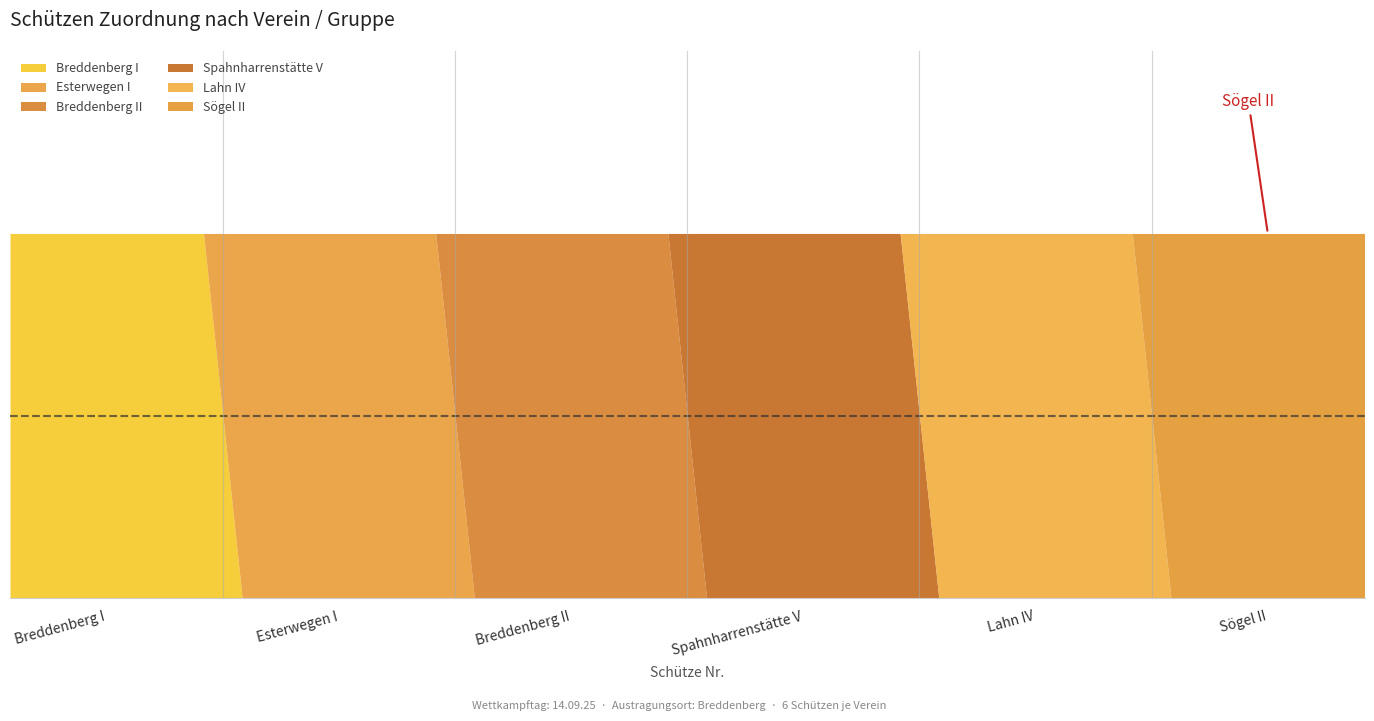

How many values in the Spahnharrenstätte V series exceed 0?

1